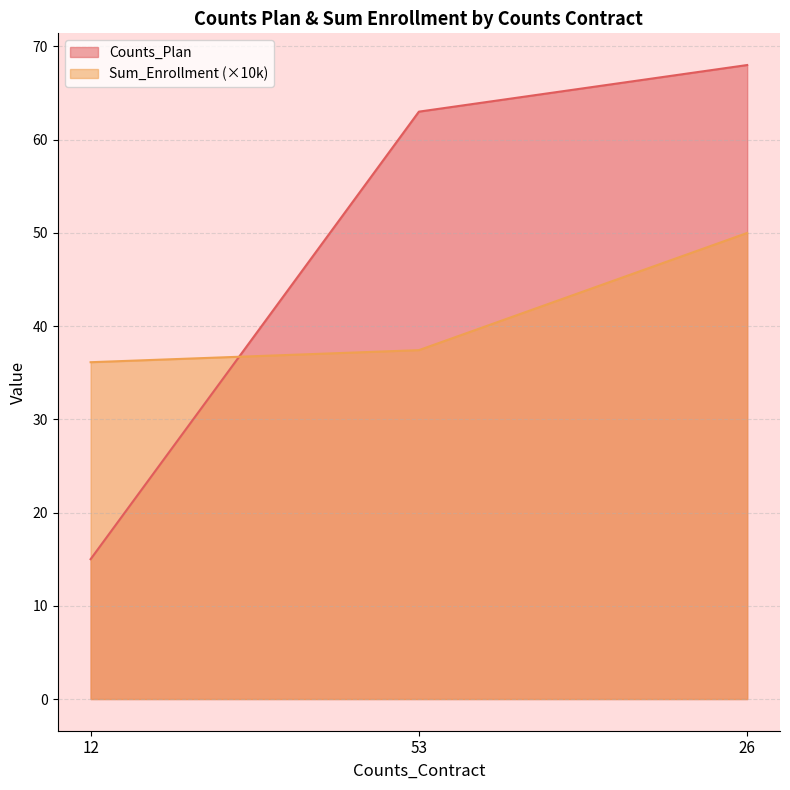

Does the chart have visible grid lines?

Yes